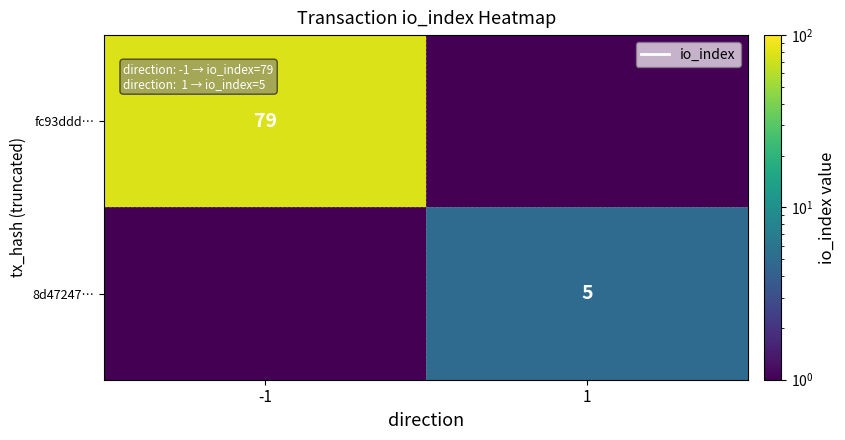

True or false: 8d47247… has a value of 5.0 at 1.

True